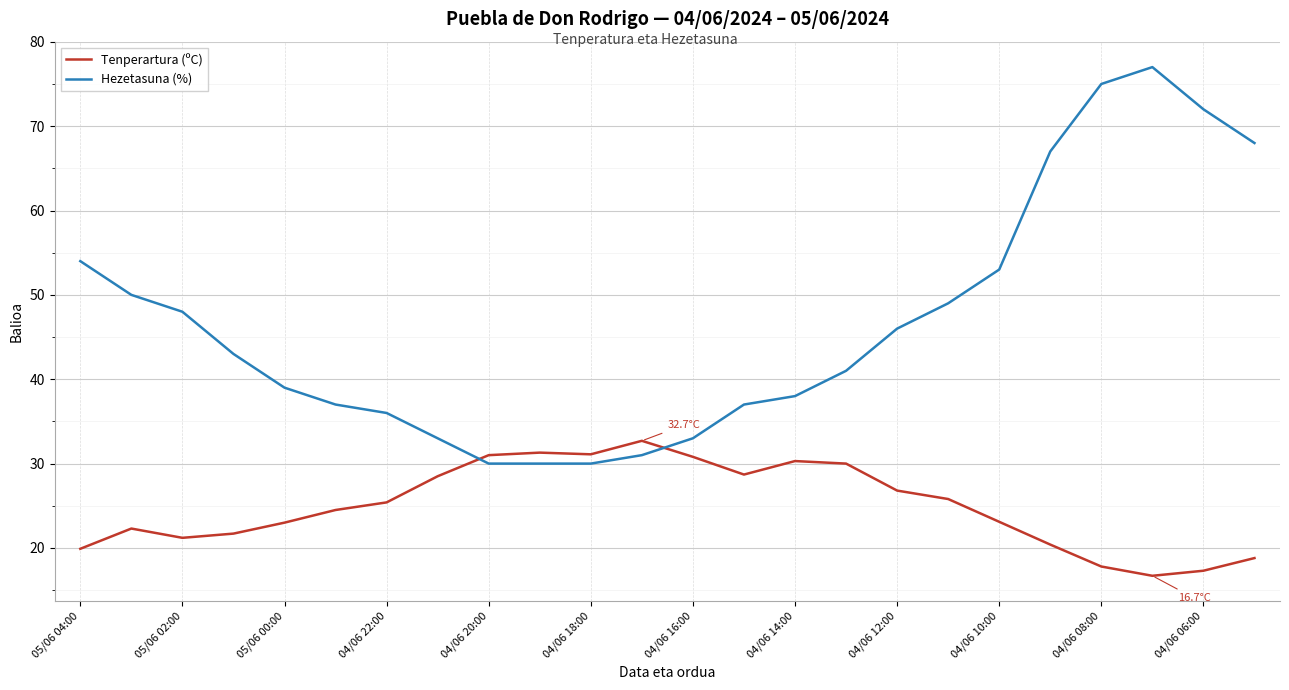

List the series in order of their overall mean, lowest first.

Tenperartura (ºC), Hezetasuna (%)